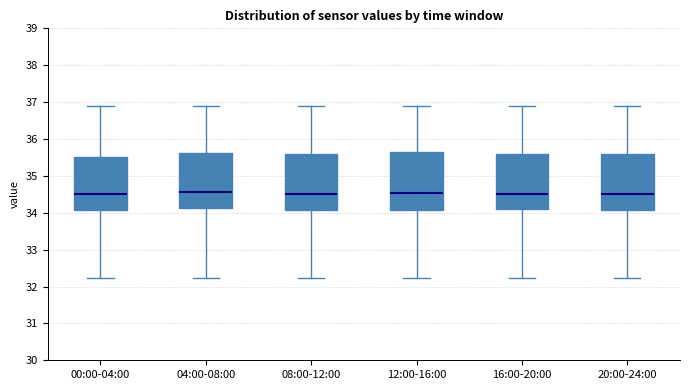

Reading left to right, read every box against the y-axis: the position of its median line, the range the box covers, and the ends of its whiskers. The values are not printed on the chart, so give them approximately, as read against the axis.

00:00-04:00: median 34.5, box 34.1 to 35.5, whiskers 32.2 to 36.9
04:00-08:00: median 34.6, box 34.1 to 35.6, whiskers 32.2 to 36.9
08:00-12:00: median 34.5, box 34.1 to 35.6, whiskers 32.2 to 36.9
12:00-16:00: median 34.5, box 34.1 to 35.6, whiskers 32.2 to 36.9
16:00-20:00: median 34.5, box 34.1 to 35.6, whiskers 32.2 to 36.9
20:00-24:00: median 34.5, box 34.1 to 35.6, whiskers 32.2 to 36.9